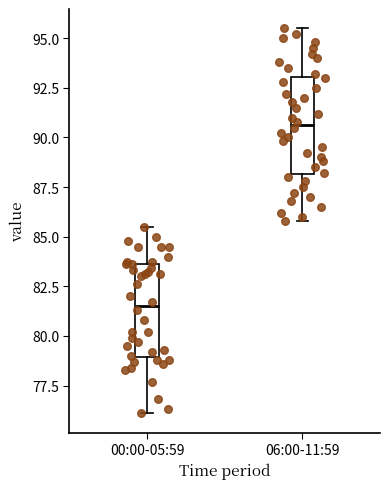

Reading left to right, transcribe this box plot: for each box, give where its median line is, the range the box spans, and where its two whiskers end, as read against the y-axis. The values are not printed on the chart, so give them approximately, as read against the axis.

00:00-05:59: median 81.5, box 79.0 to 83.5, whiskers 76.0 to 85.5
06:00-11:59: median 90.5, box 88.0 to 93.0, whiskers 86.0 to 95.5